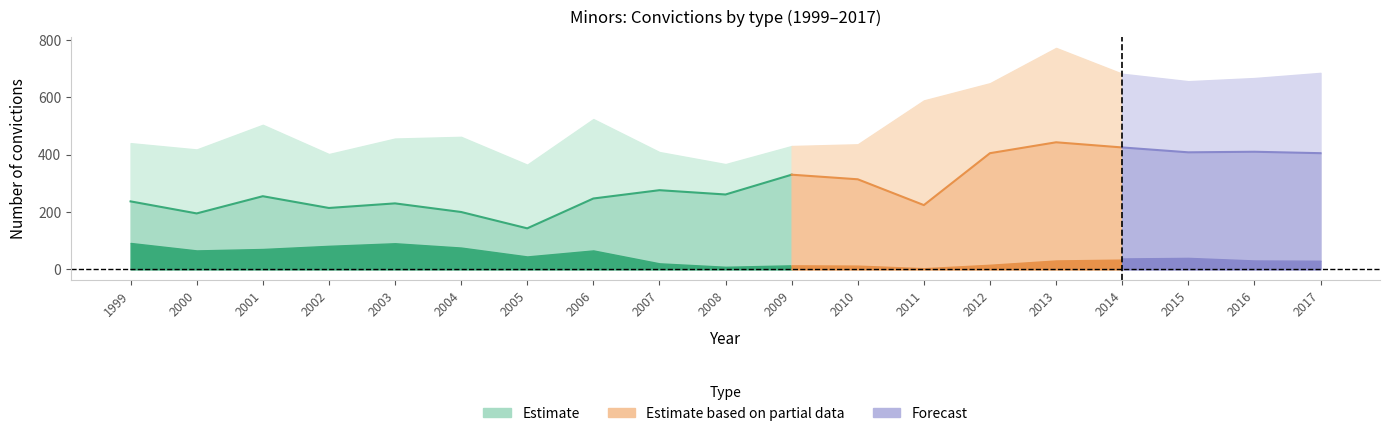

What is the average value of the Total judgement series?

522